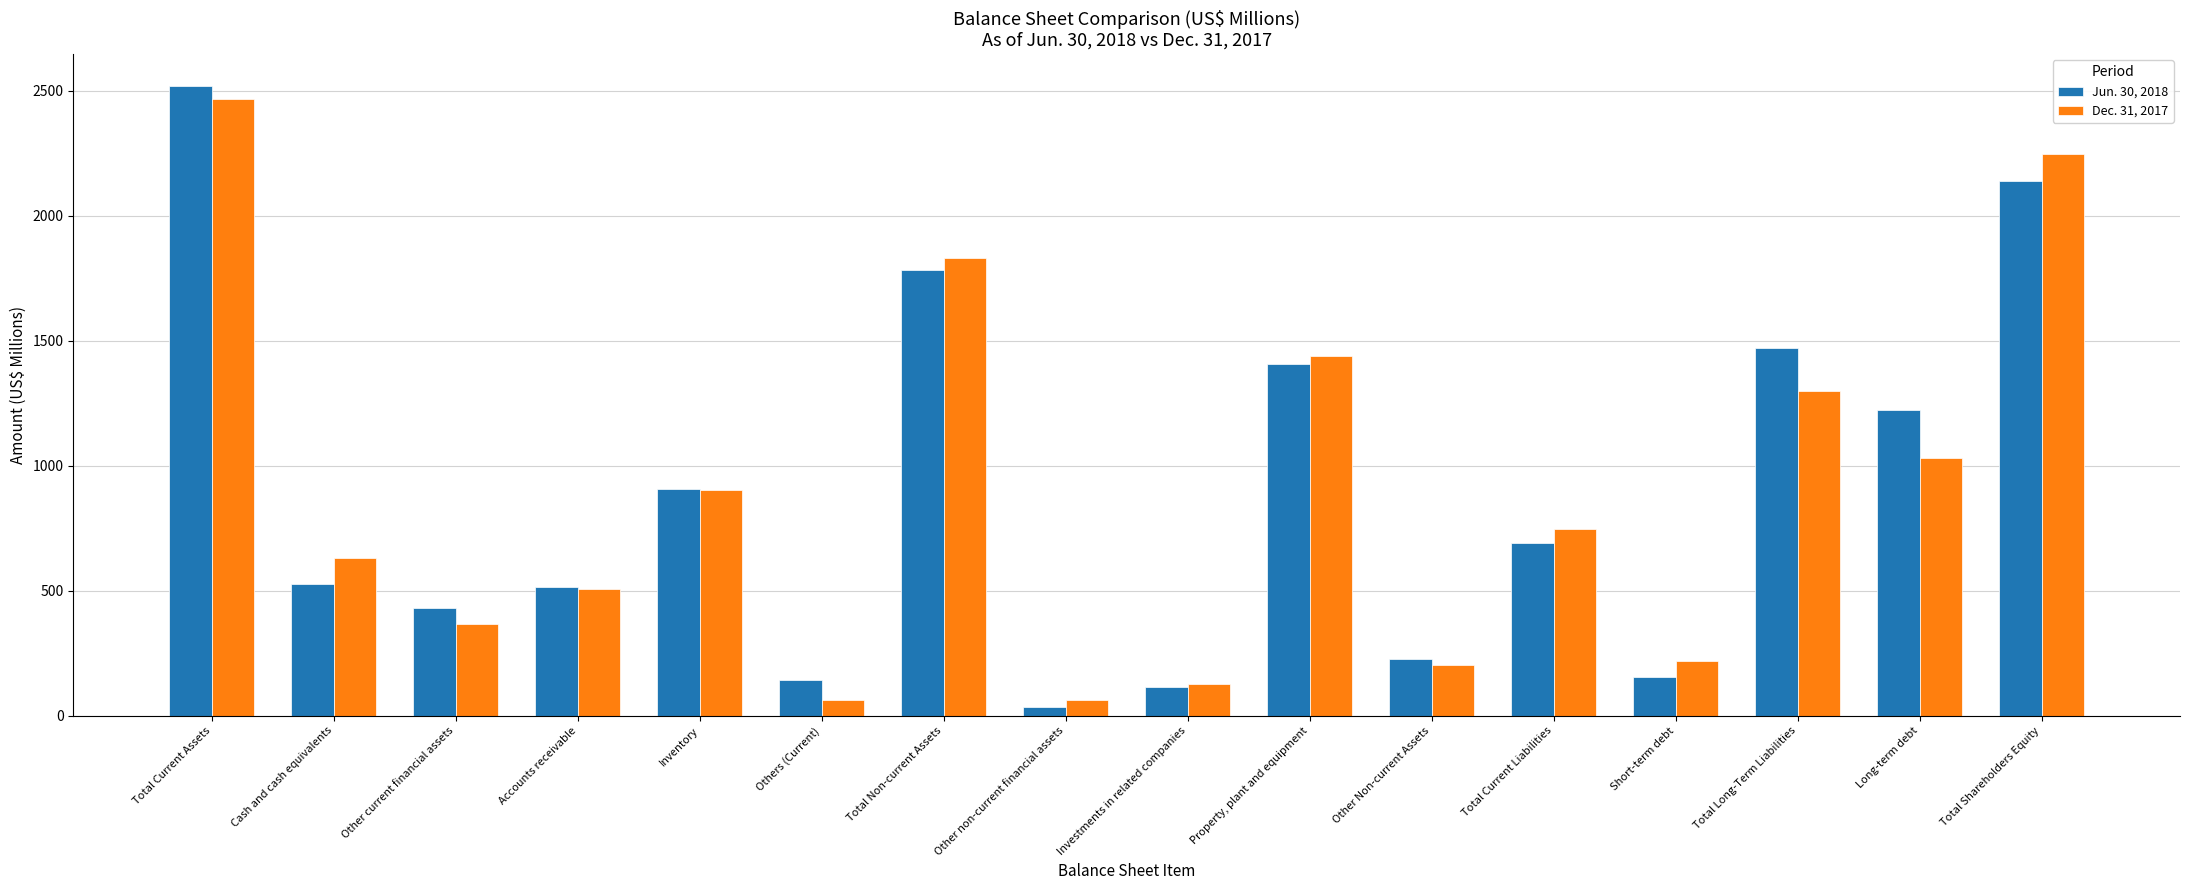

The value of Dec. 31, 2017 at Total Long-Term Liabilities is 472.4. True or false?

False